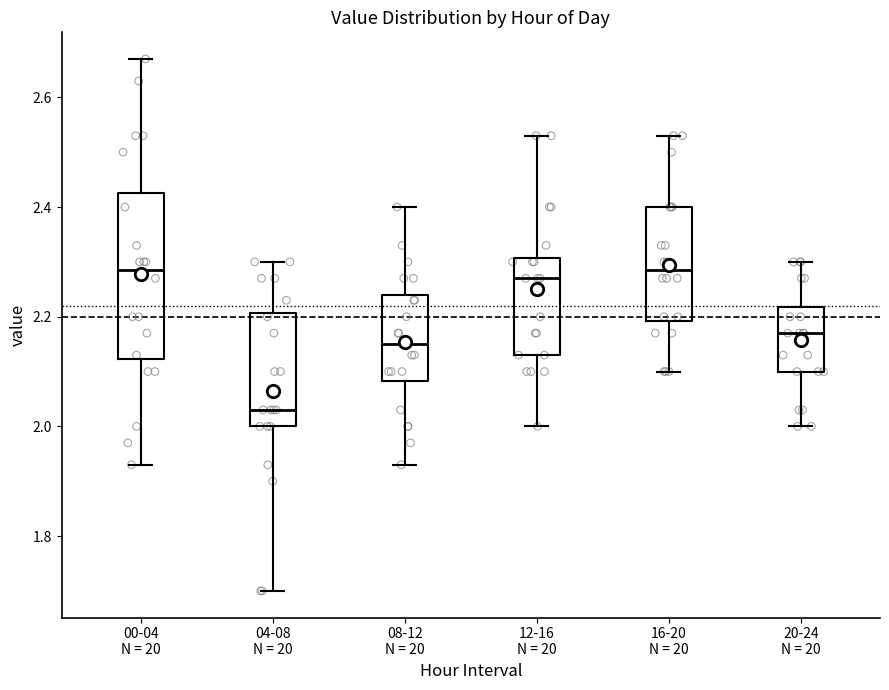

Comparing the boxes themselves (not the whiskers), which one is the tallest?

00-04 N = 20